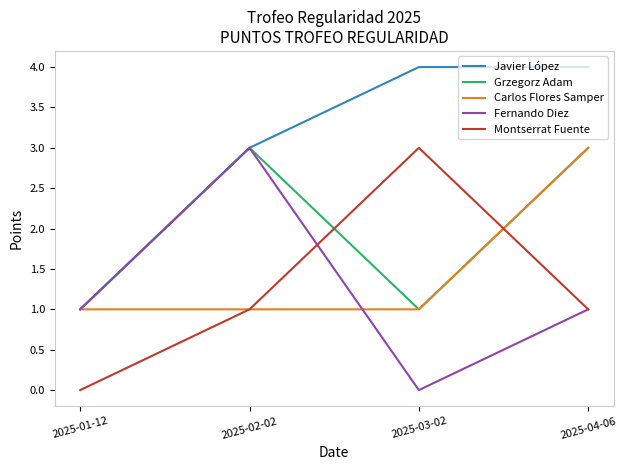

What is the average value of the Fernando Diez series?

1